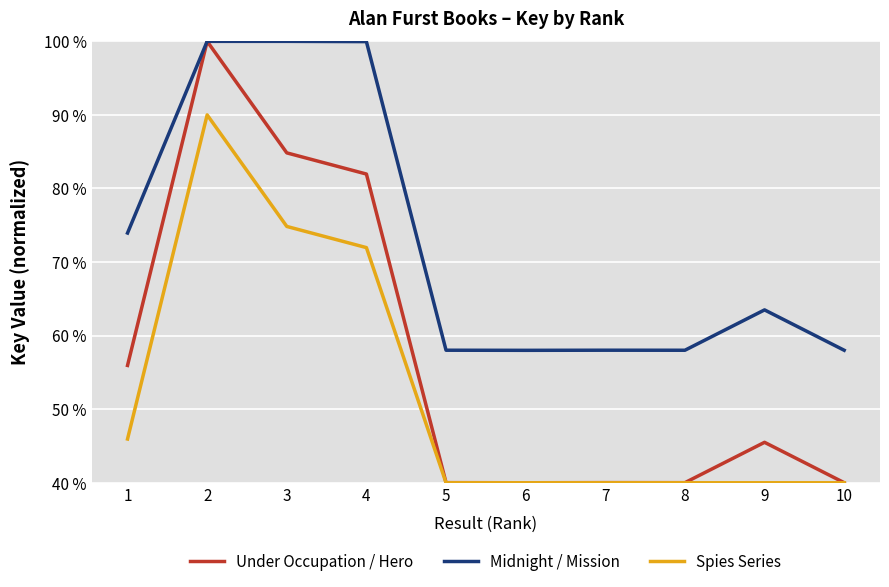

What is the total value across all series at 1?

175.8